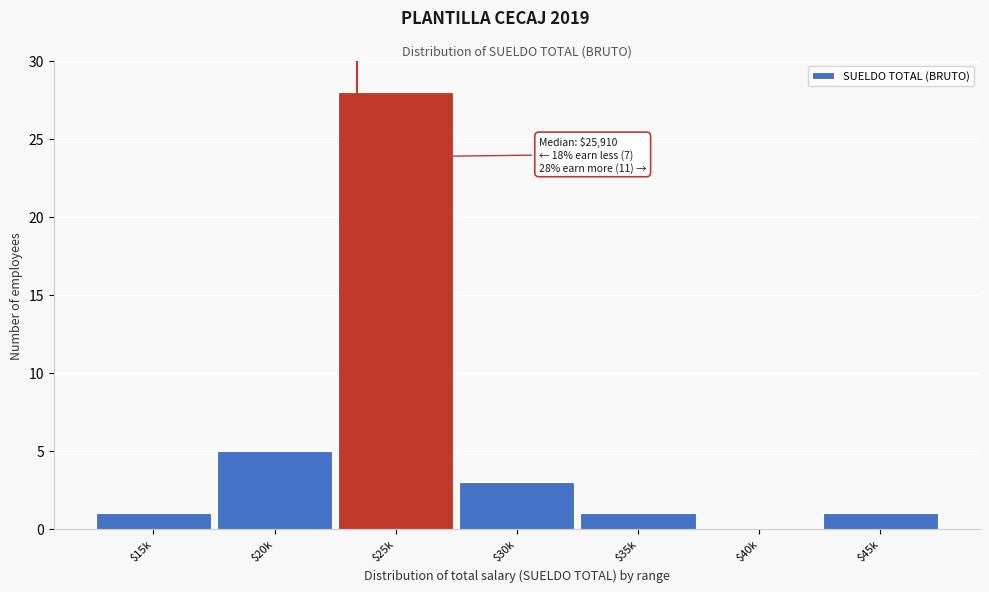

Is it true that the value at $35k is 1?

True